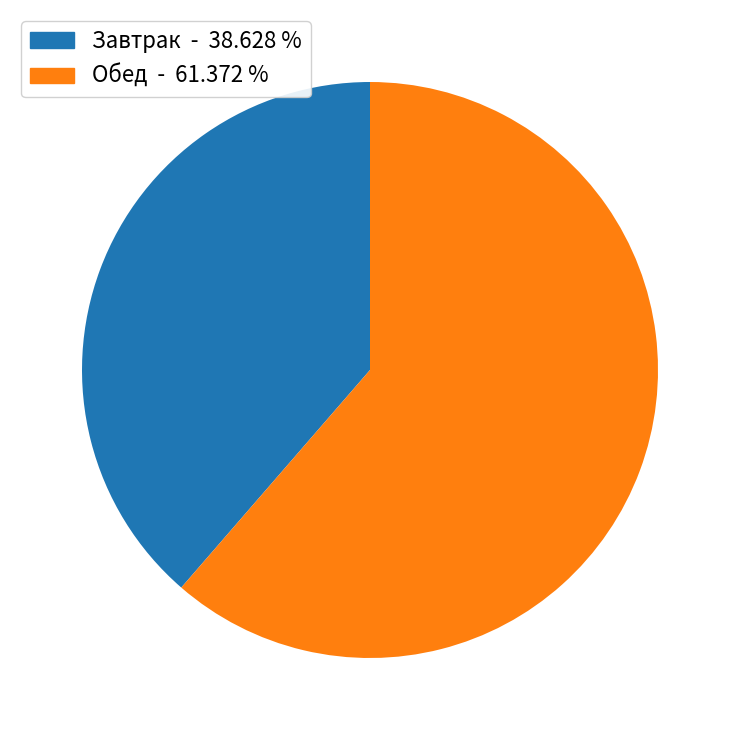

Does any single category account for the majority?

Yes